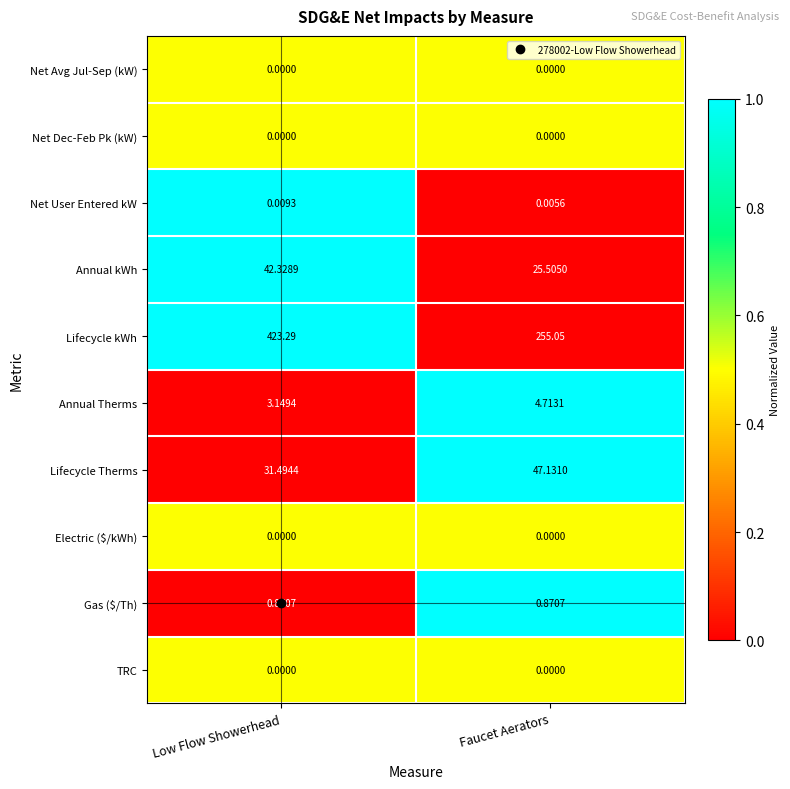

What is the spread (max minus min) of values at Faucet Aerators?

255.1